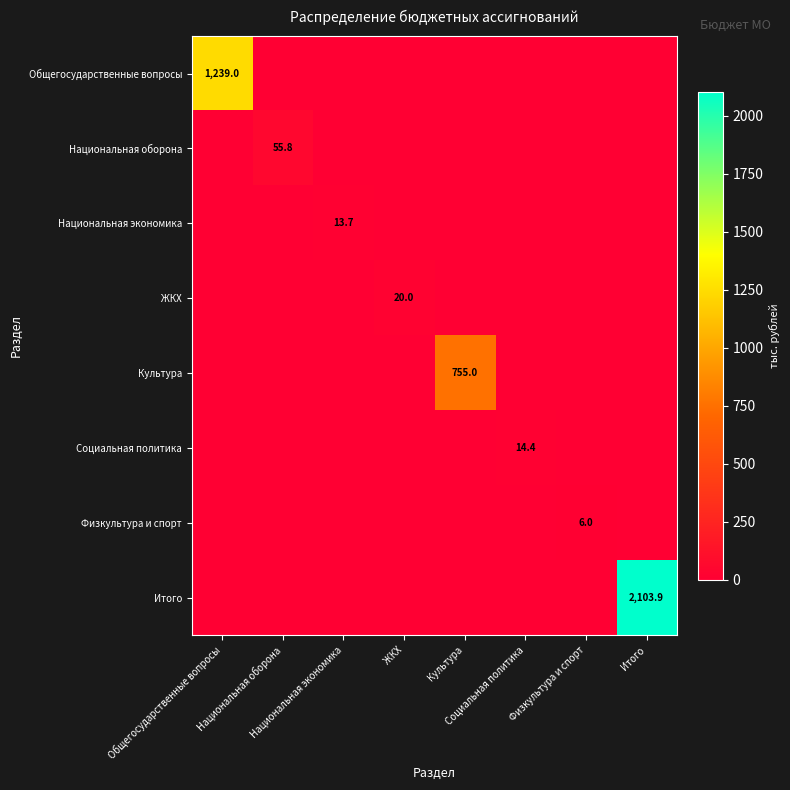

At which label does Национальная оборона reach its minimum?

Общегосударственные вопросы